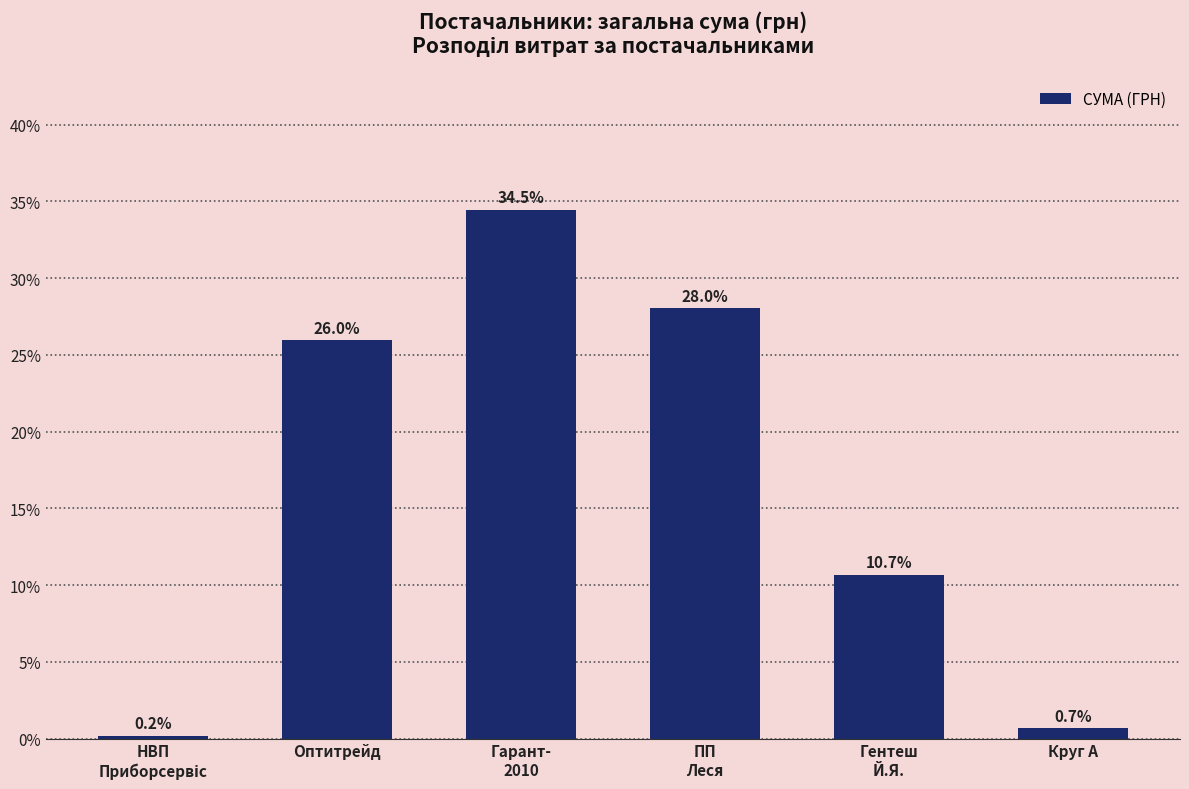

Where does the data first go above 25?

Оптитрейд